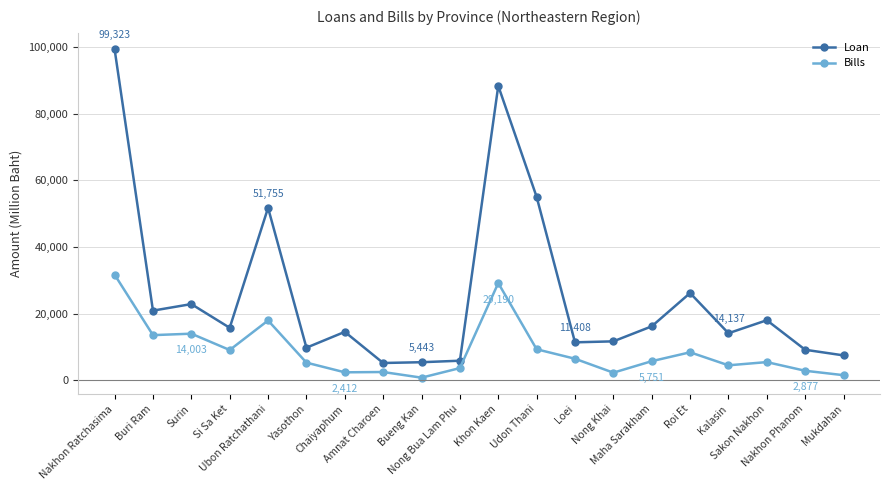

What are all the series names shown in the legend?

Loan, Bills